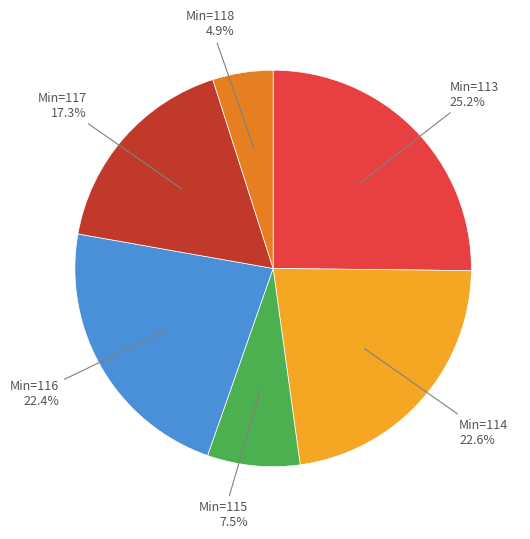

Which category has the biggest portion of the pie?

Min=113